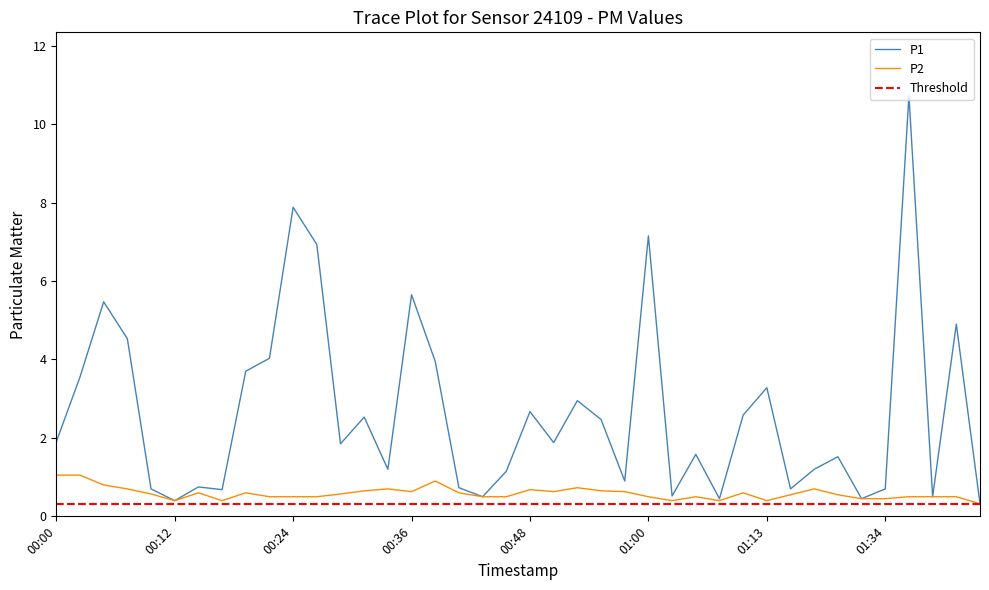

What is the maximum value for P2?

1.1